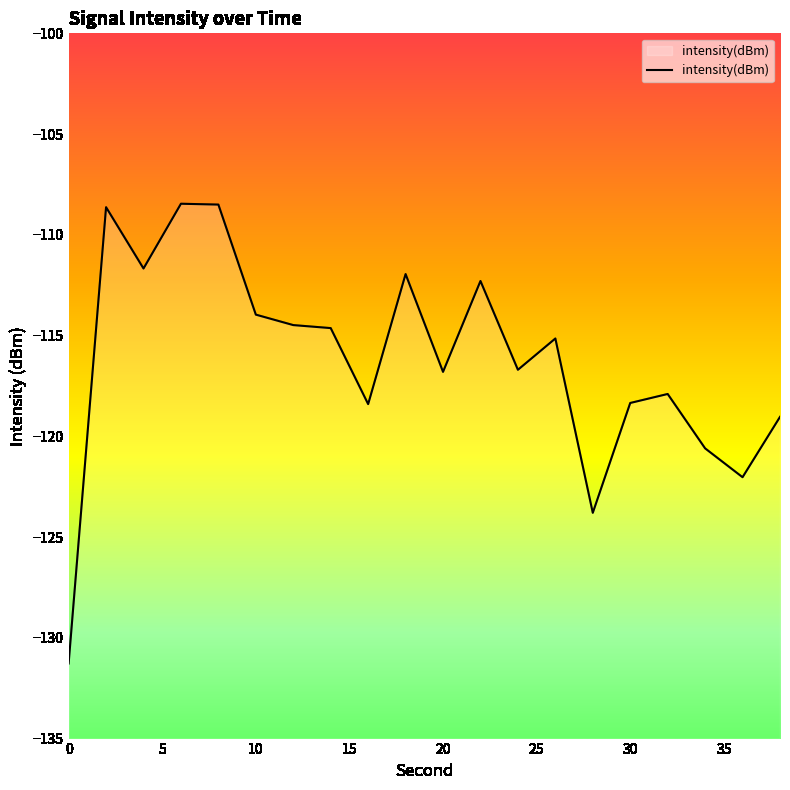

What is the maximum value shown in the chart?

-108.5